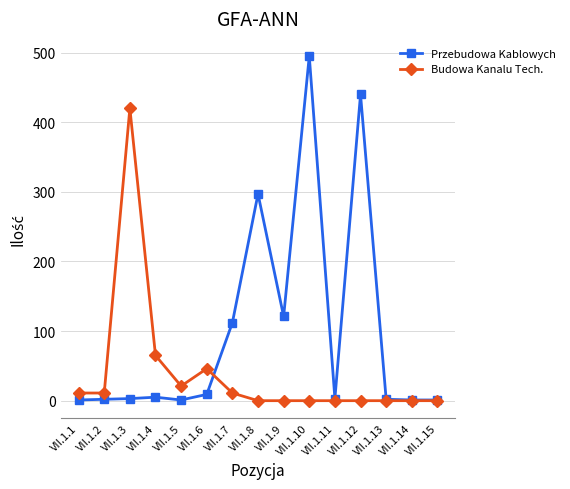

What is the sum of the Przebudowa Kablowych values at VII.1.8 and VII.1.10?

792